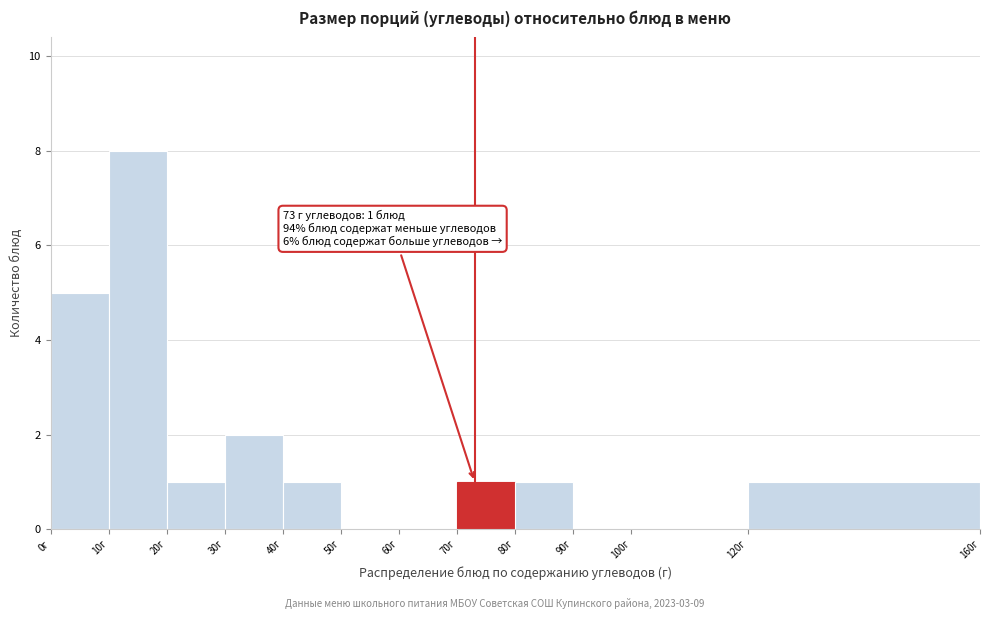

Which range on the x-axis has the tallest bar?

10 to 20